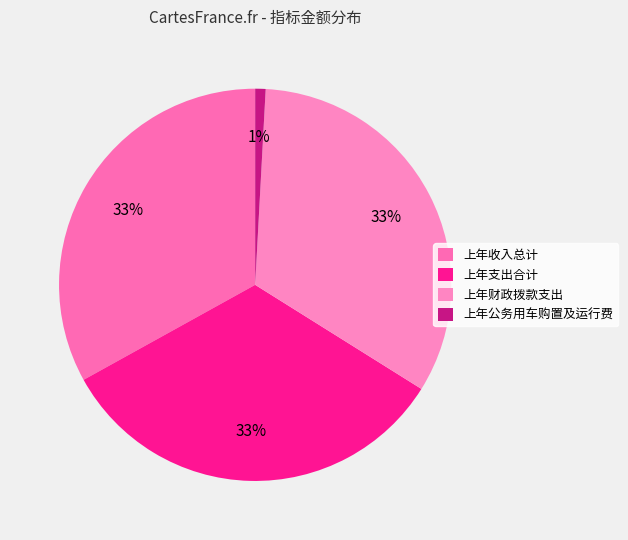

True or false: 上年财政拨款支出 accounts for 38% of the total.

False